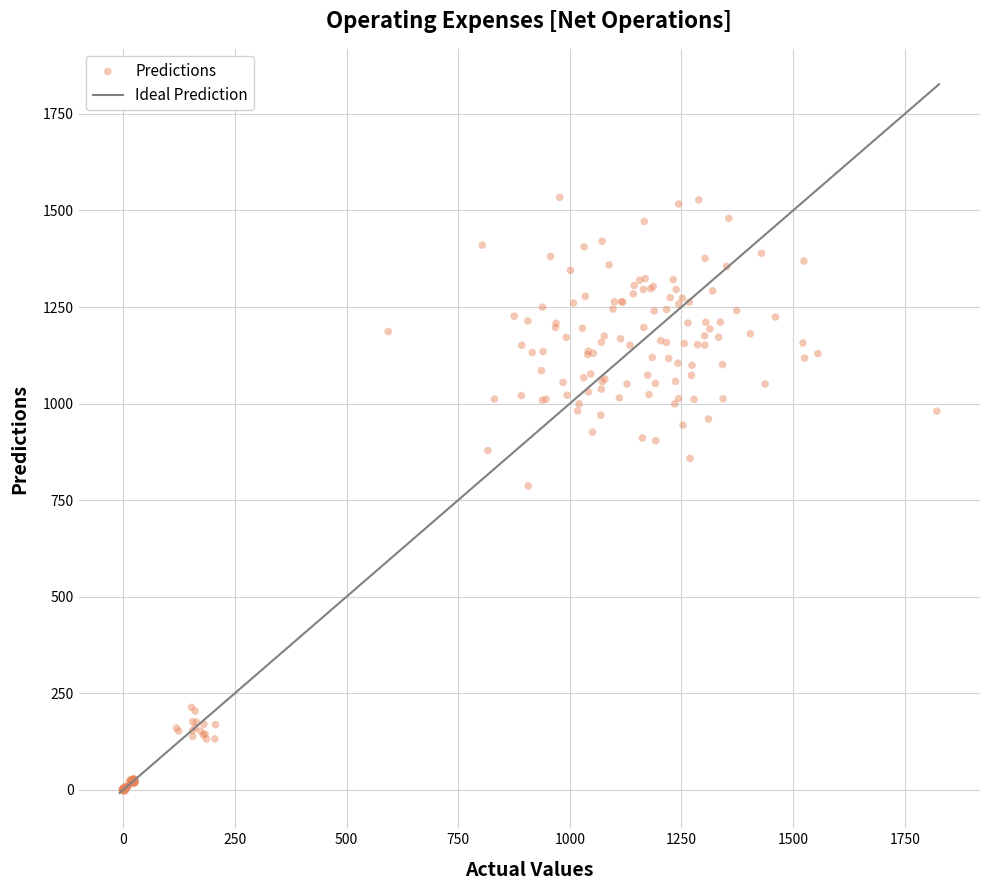

What Y value in the scatter plot is closest to 765?

786.8